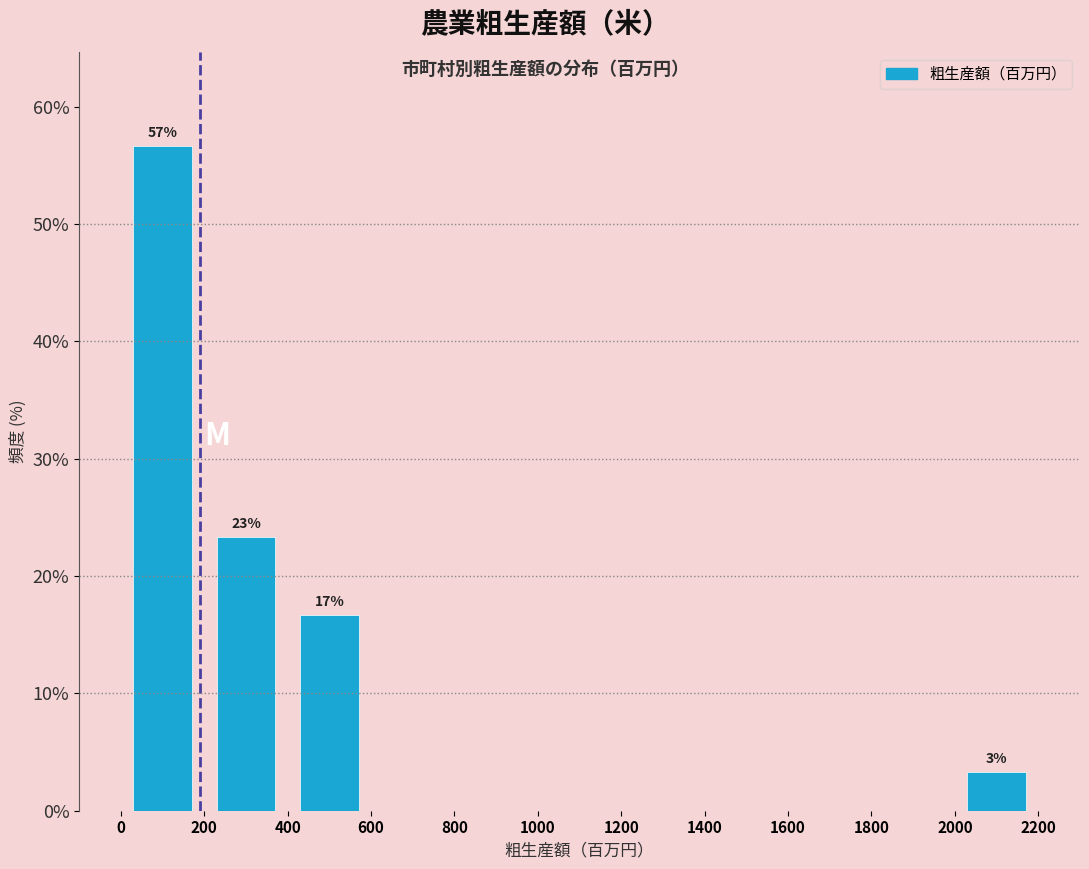

Which range on the x-axis has the tallest bar?

0 to 200